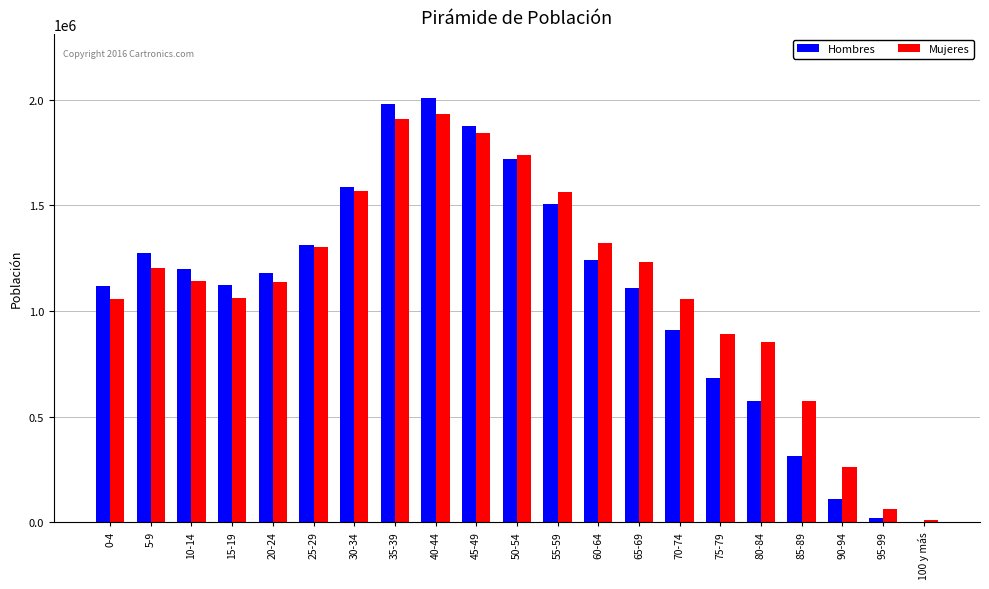

What is the sum of all Mujeres values?

23713398